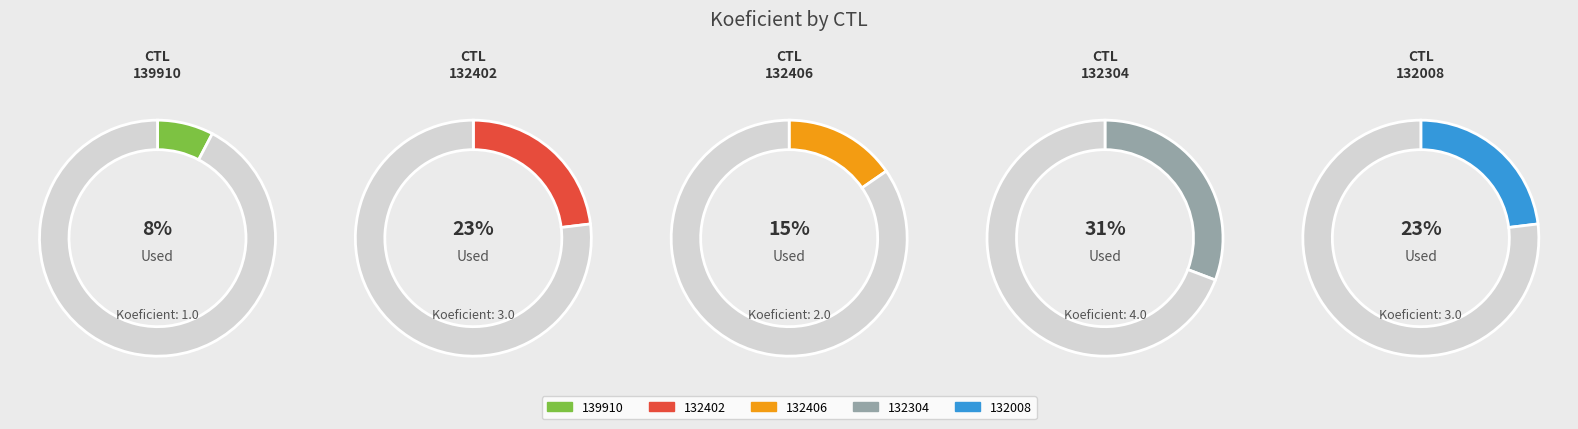

Rank the categories by value from highest to lowest.

132304, 132402, 132008, 132406, 139910